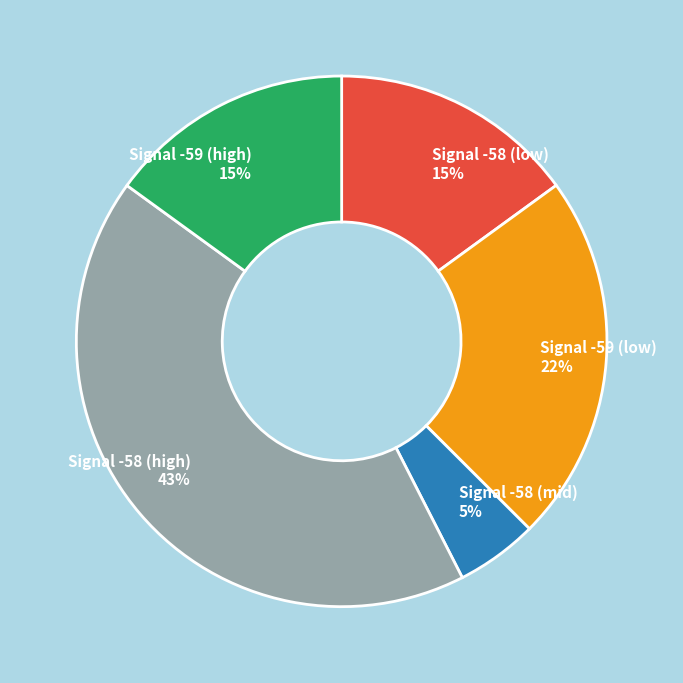

Between Signal -59 (high) and Signal -58 (mid), which is larger?

Signal -59 (high)